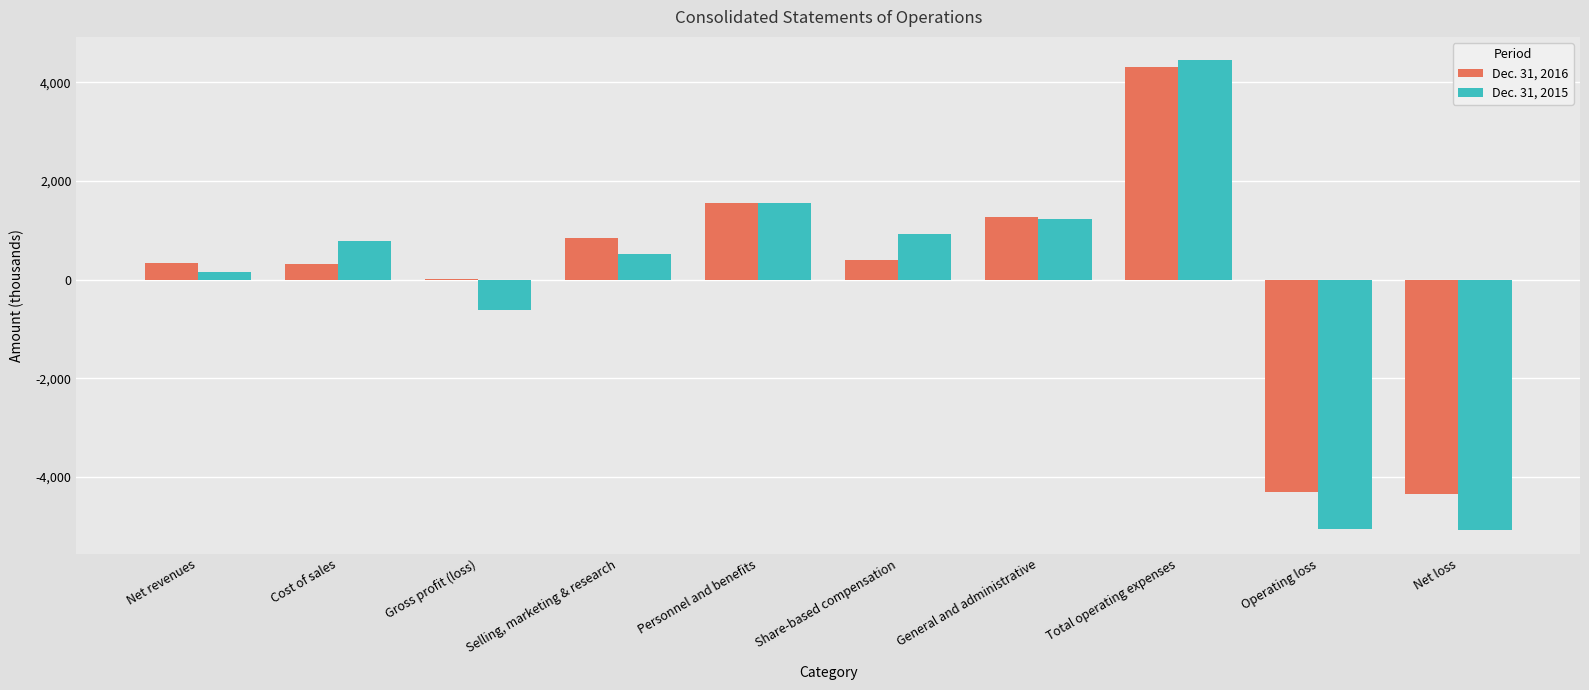

What is the sum of the Dec. 31, 2016 values at Total operating expenses and Net loss?

-26